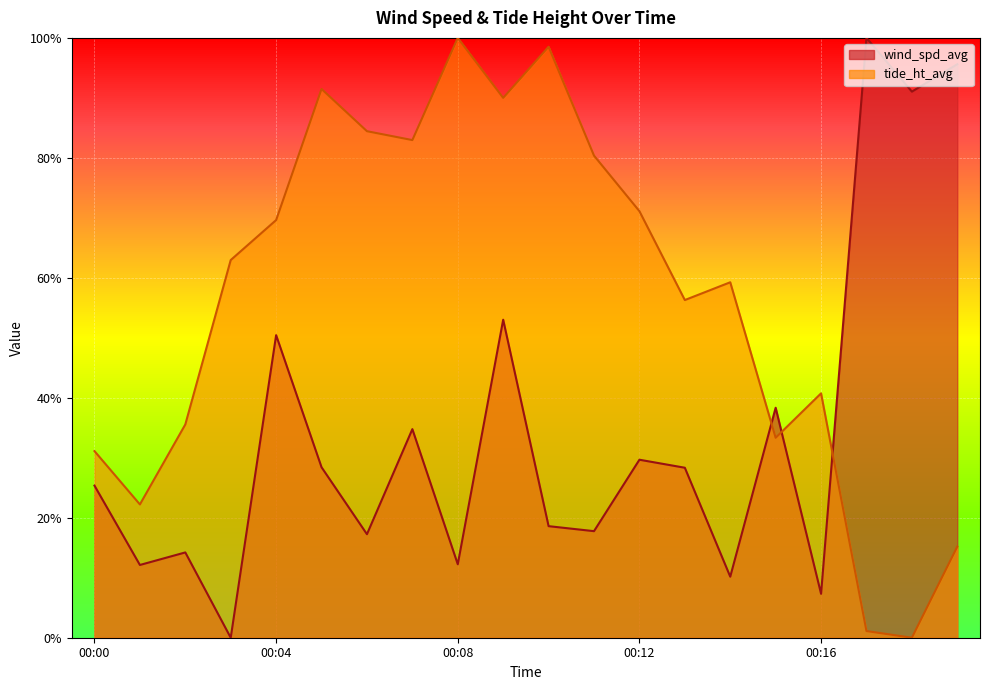

Rank the series by their maximum value, from highest to lowest.

wind_spd_avg, tide_ht_avg